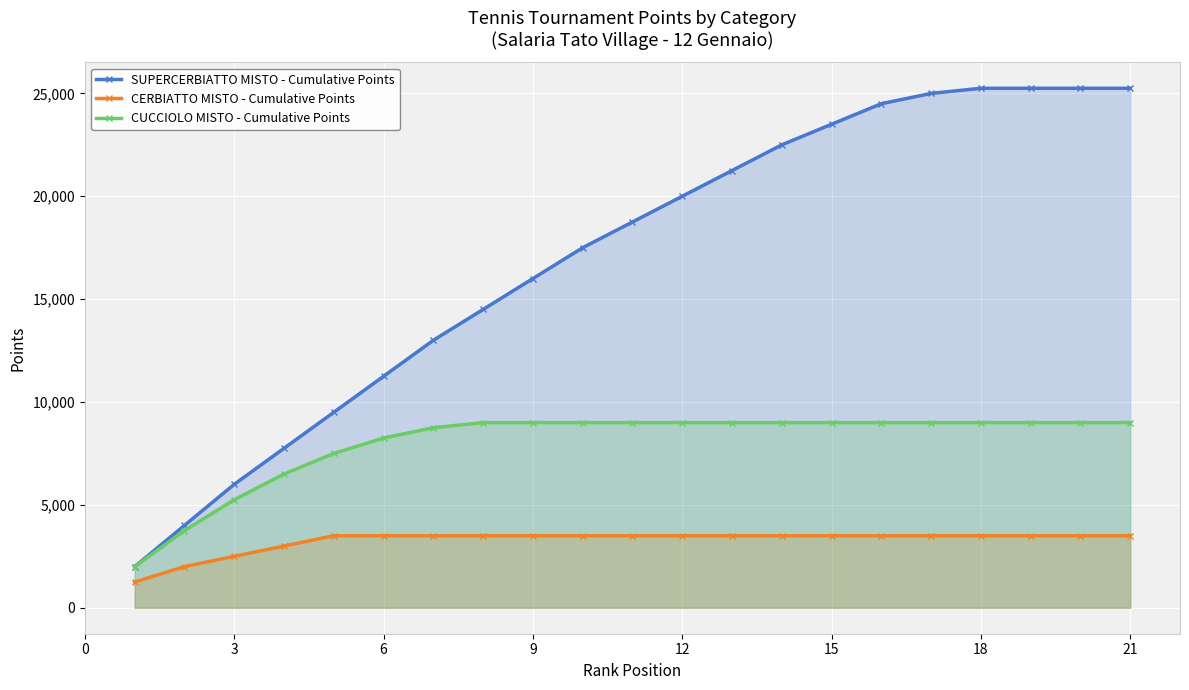

True or false: CERBIATTO MISTO - Cumulative Points has a value of 3500 at 9.

True